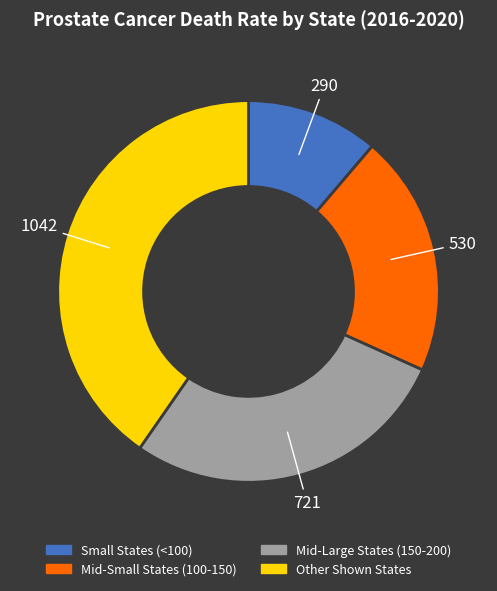

What is the ratio of the value at Mid-Large States (150-200) to the value at Other Shown States?

0.7